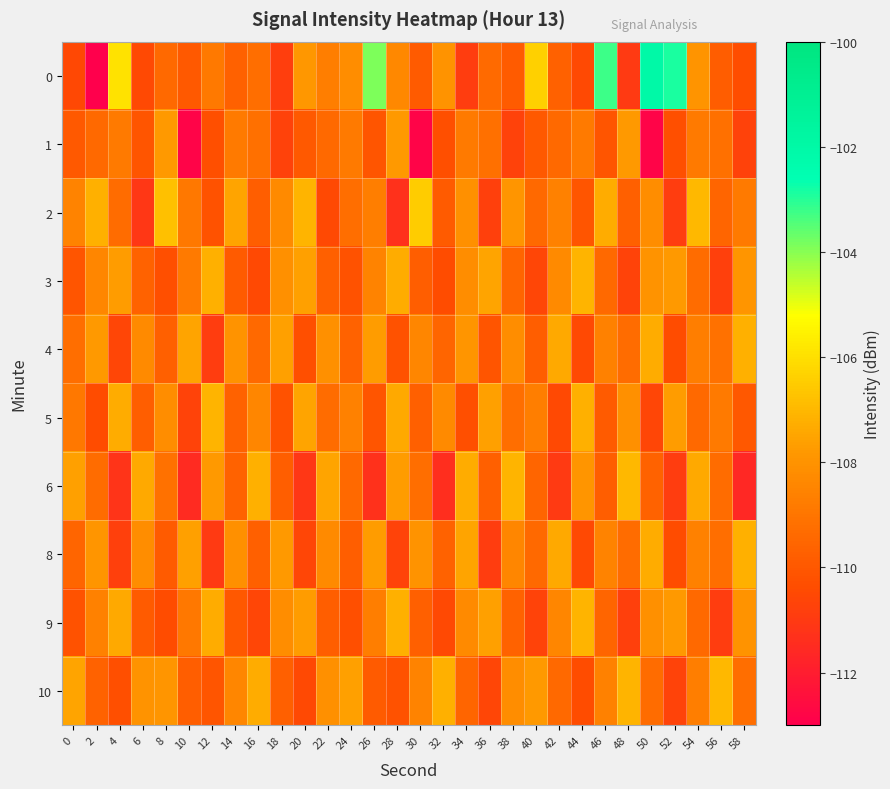

What is the smallest value displayed?

-113.2